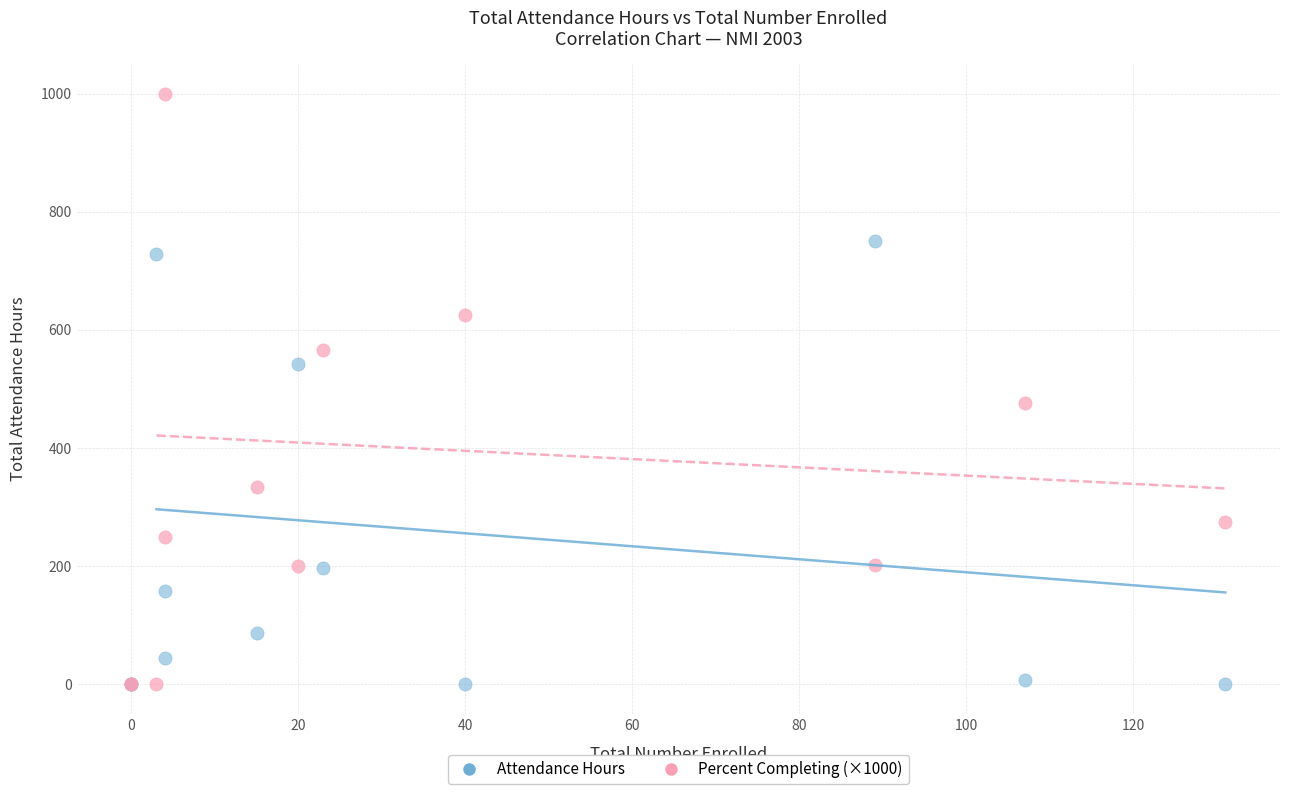

Which series reaches the maximum Y coordinate?

Percent Completing (×1000)